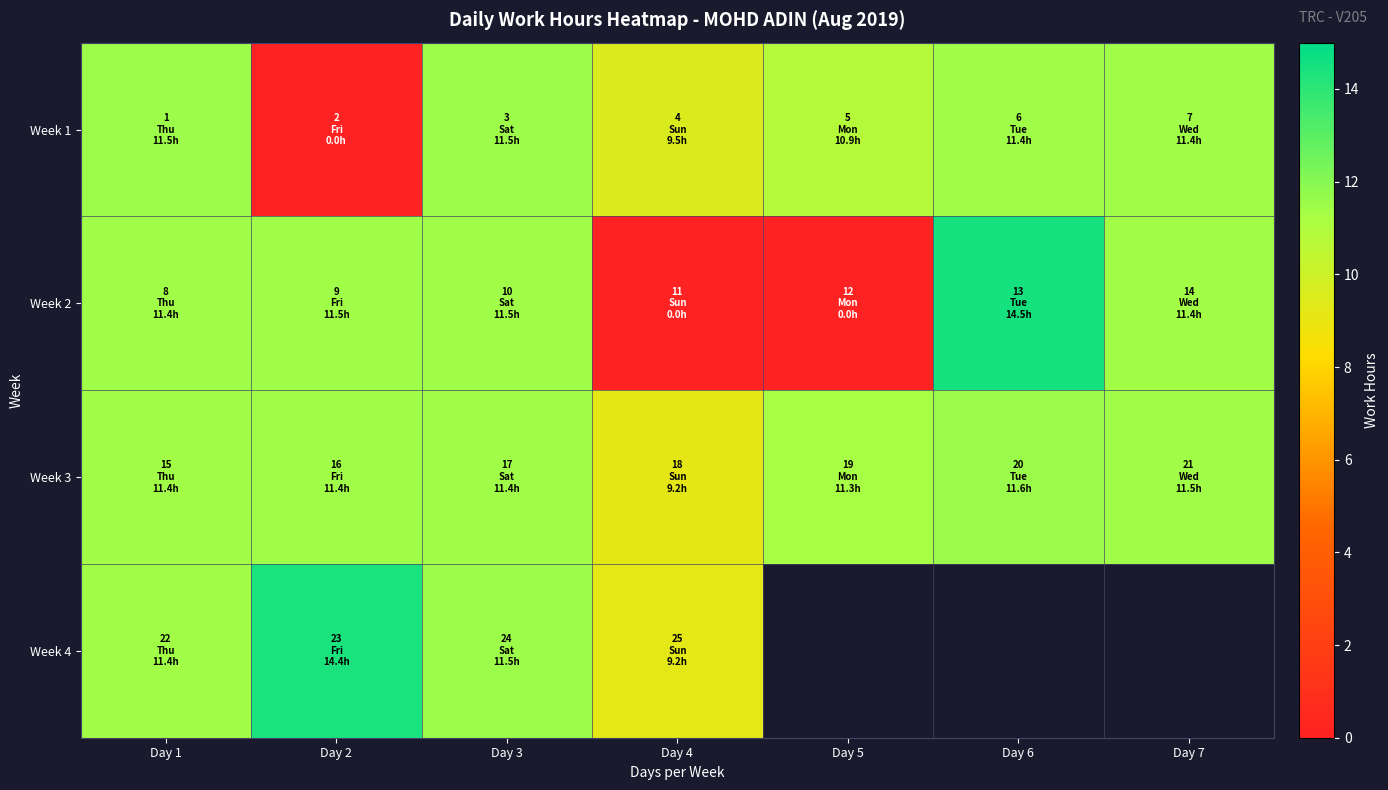

What is the difference between the Week 3 values at Day 2 and Day 6?

0.1